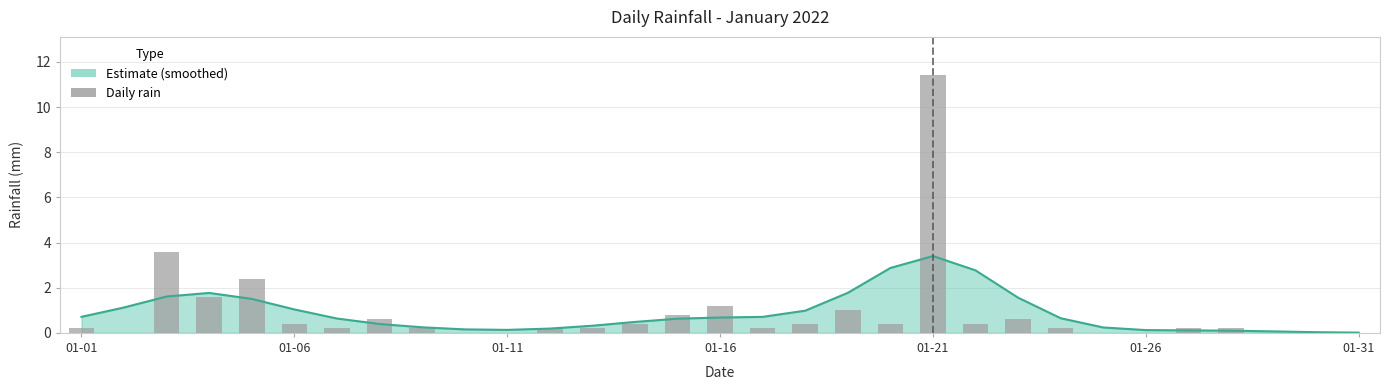

What is the difference between the second highest and minimum values?

3.6